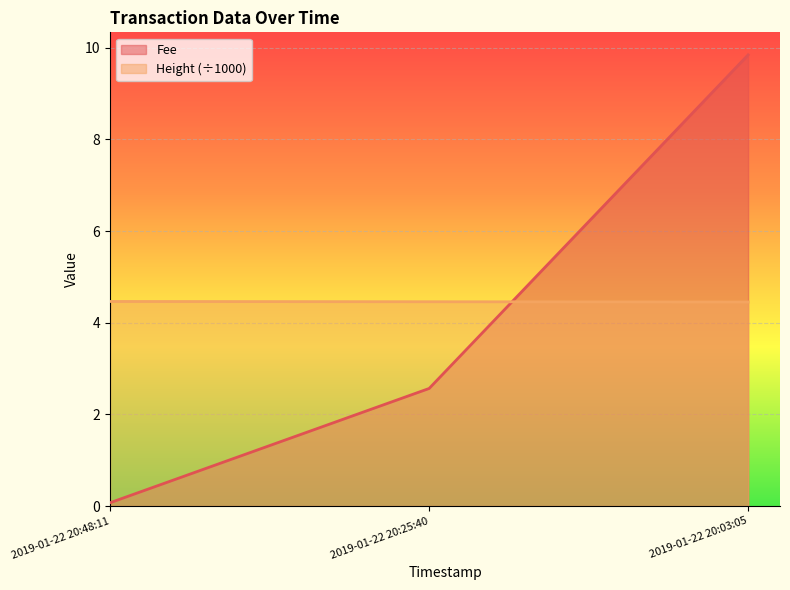

What is the label of the 2nd point from the left?

2019-01-22 20:25:40